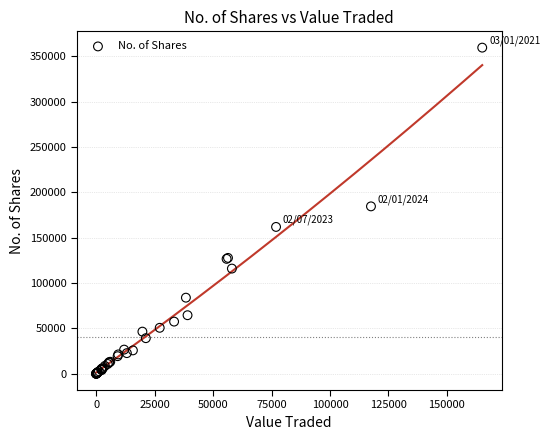

What Y value in the scatter plot is closest to 179797?

184559